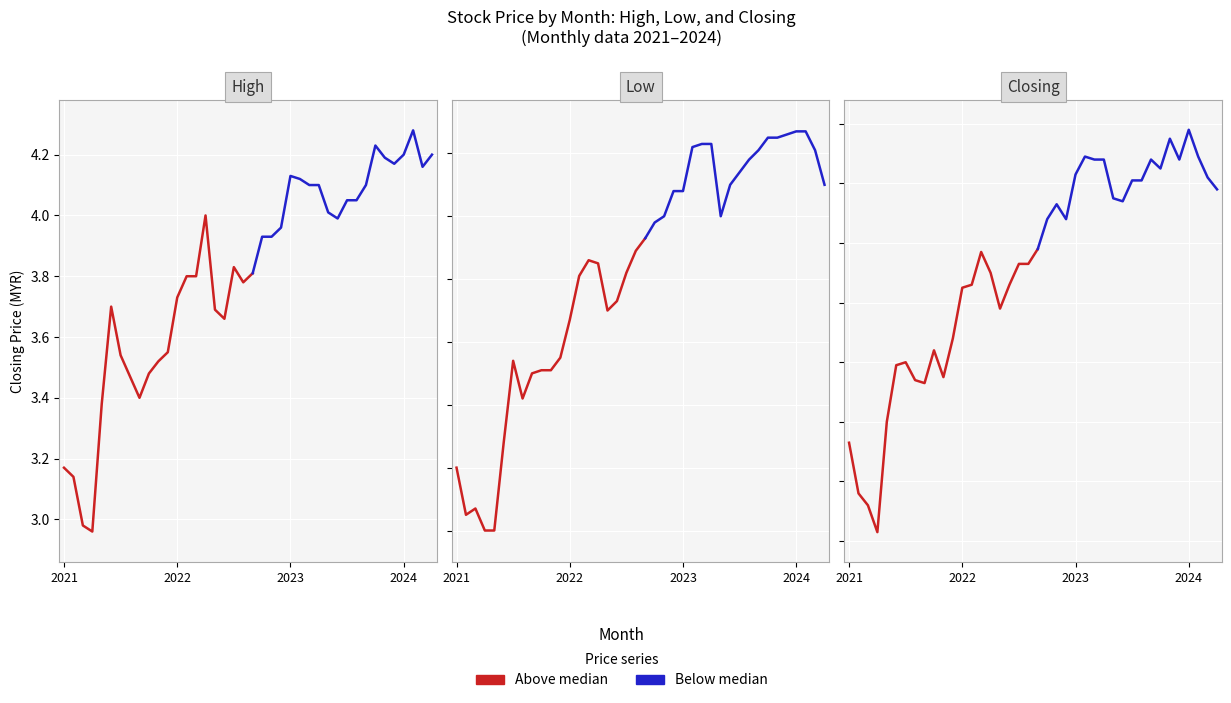

Reading right to left, list all the values displayed in this chart.

High: 2024-04=4.2	2024-03=4.2	2024-02=4.3	2024-01=4.2	2023-12=4.2	2023-11=4.2	2023-10=4.2	2023-09=4.1	2023-08=4.0	2023-07=4.0	2023-06=4.0	2023-05=4.0	2023-04=4.1	2023-03=4.1	2023-02=4.1	2023-01=4.1	2022-12=4.0	2022-11=3.9	2022-10=3.9	2022-09=3.8	2022-08=3.8	2022-07=3.8	2022-06=3.7	2022-05=3.7	2022-04=4.0	2022-03=3.8	2022-02=3.8	2022-01=3.7	2021-12=3.5	2021-11=3.5	2021-10=3.5	2021-09=3.4	2021-08=3.5	2021-07=3.5	2021-06=3.7	2021-05=3.4	2021-04=3.0	2021-03=3.0	2021-02=3.1	2021-01=3.2
Low: 2024-04=3.9	2024-03=4.0	2024-02=4.1	2024-01=4.1	2023-12=4.1	2023-11=4.0	2023-10=4.0	2023-09=4.0	2023-08=4.0	2023-07=3.9	2023-06=3.9	2023-05=3.8	2023-04=4.0	2023-03=4.0	2023-02=4.0	2023-01=3.9	2022-12=3.9	2022-11=3.8	2022-10=3.8	2022-09=3.7	2022-08=3.7	2022-07=3.6	2022-06=3.5	2022-05=3.5	2022-04=3.6	2022-03=3.7	2022-02=3.6	2022-01=3.5	2021-12=3.4	2021-11=3.3	2021-10=3.3	2021-09=3.3	2021-08=3.2	2021-07=3.3	2021-06=3.1	2021-05=2.8	2021-04=2.8	2021-03=2.9	2021-02=2.9	2021-01=3.0
Closing: 2024-04=4.0	2024-03=4.0	2024-02=4.1	2024-01=4.2	2023-12=4.1	2023-11=4.2	2023-10=4.0	2023-09=4.1	2023-08=4.0	2023-07=4.0	2023-06=3.9	2023-05=4.0	2023-04=4.1	2023-03=4.1	2023-02=4.1	2023-01=4.0	2022-12=3.9	2022-11=3.9	2022-10=3.9	2022-09=3.8	2022-08=3.7	2022-07=3.7	2022-06=3.7	2022-05=3.6	2022-04=3.7	2022-03=3.8	2022-02=3.7	2022-01=3.6	2021-12=3.5	2021-11=3.4	2021-10=3.4	2021-09=3.3	2021-08=3.3	2021-07=3.4	2021-06=3.4	2021-05=3.2	2021-04=2.8	2021-03=2.9	2021-02=3.0	2021-01=3.1